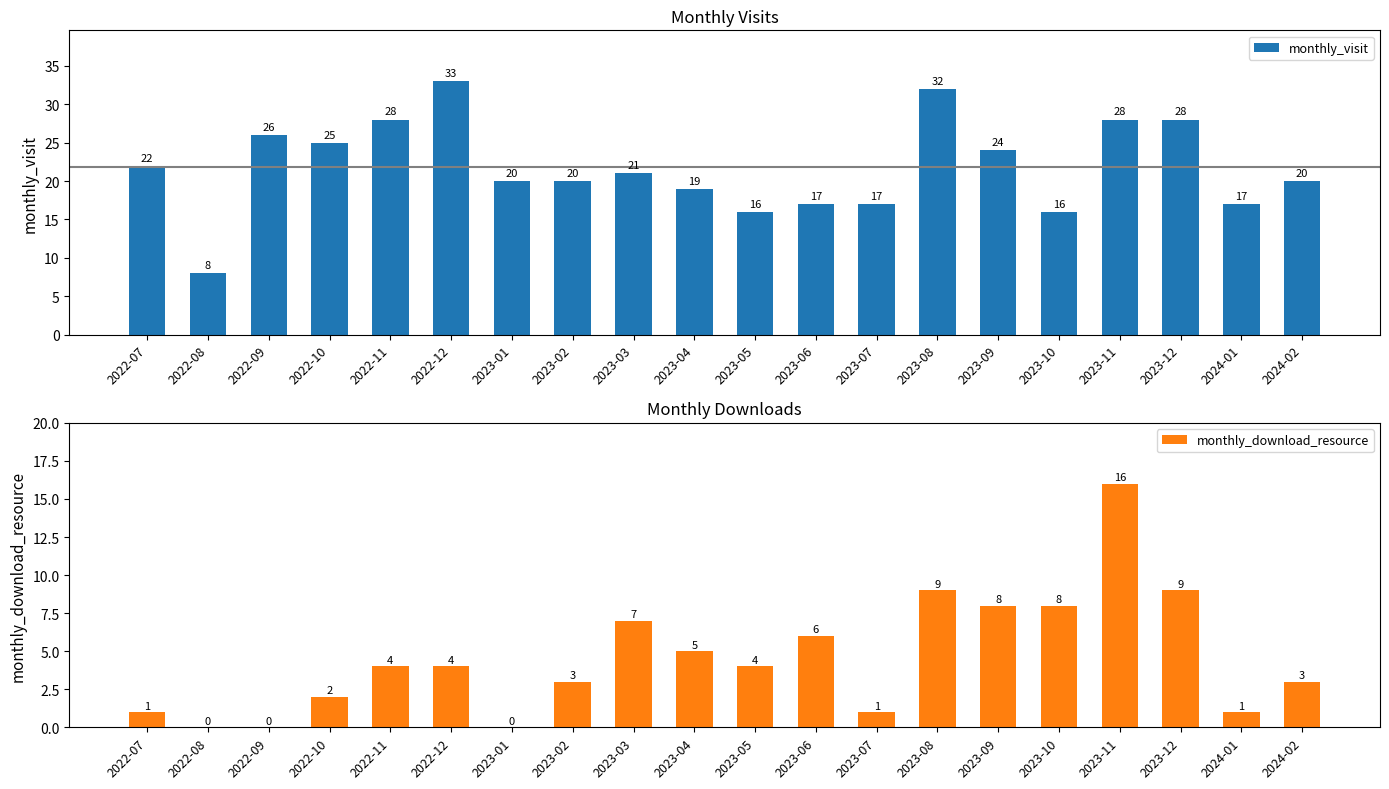

Where does the monthly_download_resource series first go above 4?

2023-03